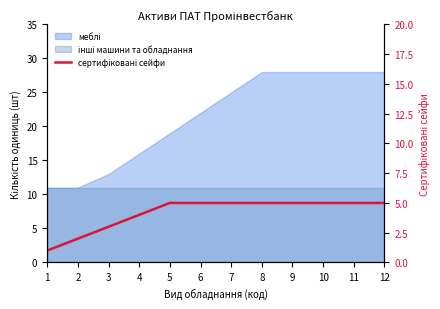

How many values are below 5?

4